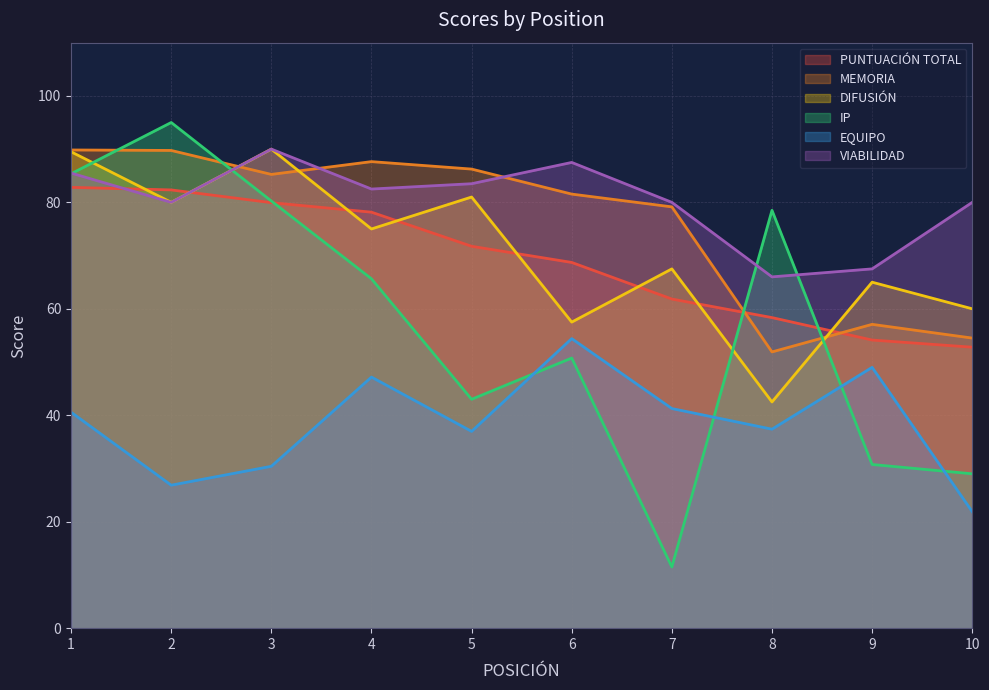

True or false: EQUIPO and MEMORIA cross at least once.

False